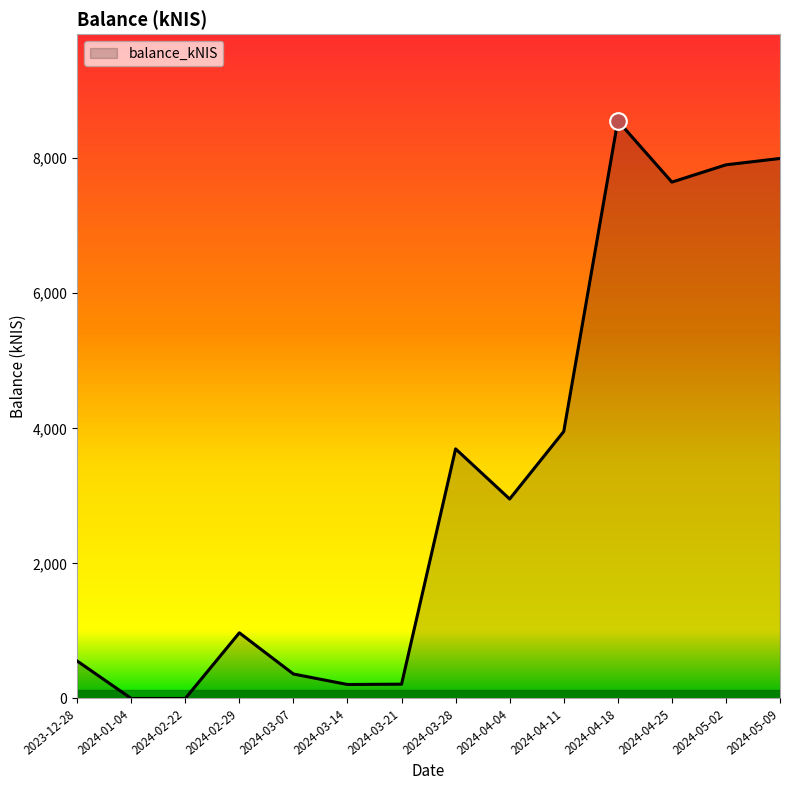

True or false: the data shows 12496.1 at 2024-04-25.

False